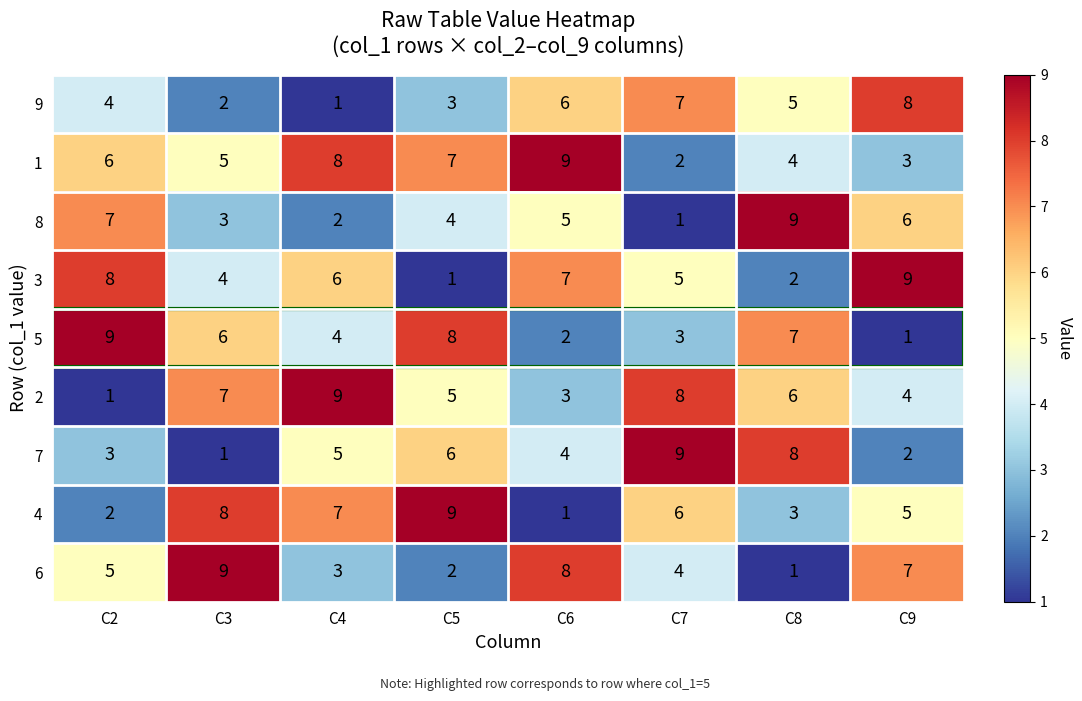

What is the spread (max minus min) of values at C8?

8